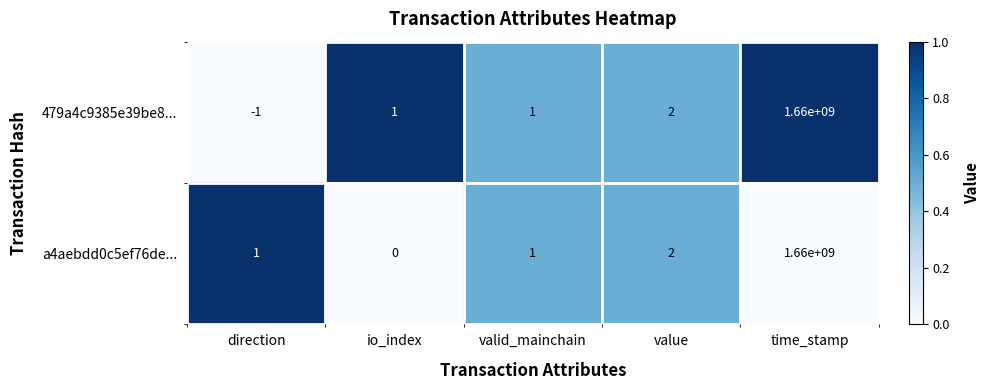

List the series in order of their overall mean, highest first.

a4aebdd0c5ef76de..., 479a4c9385e39be8...